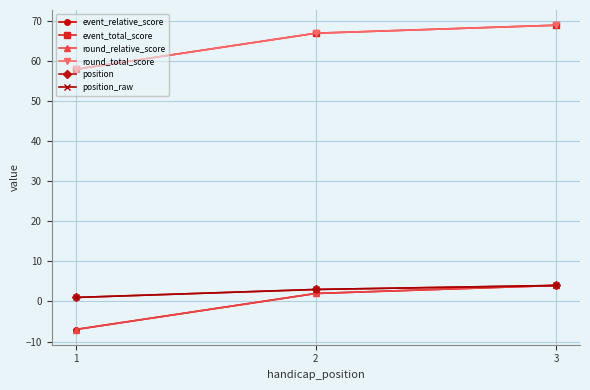

Between 1 and 2, which series saw the biggest shift?

event_relative_score